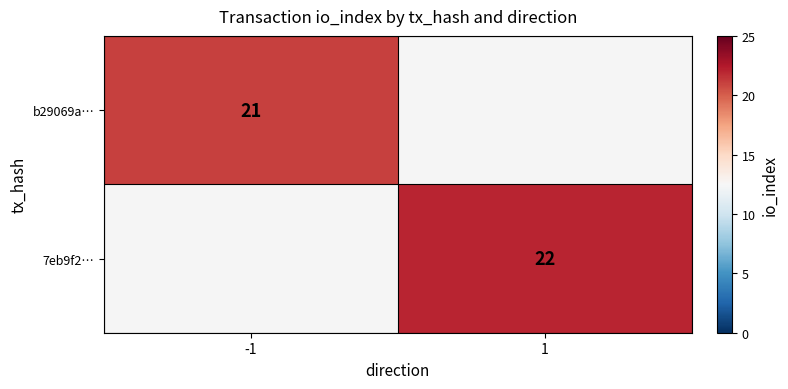

The value of 7eb9f2… at 1 is 22. True or false?

True